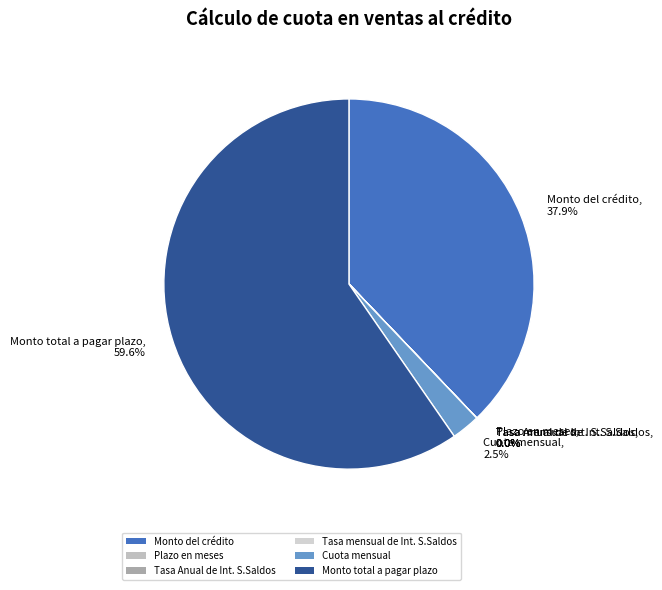

What percentage is NOT represented by Cuota mensual?

97.5%